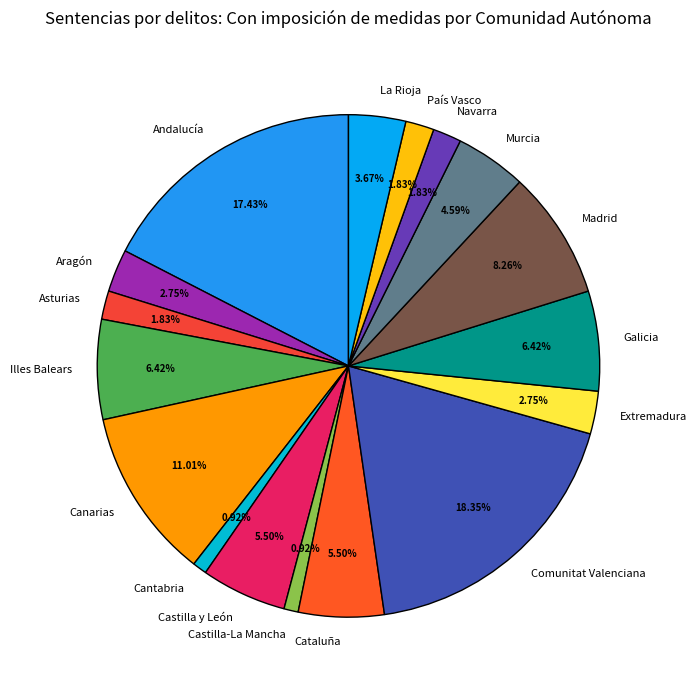

What is the ratio of the value at Castilla-La Mancha to the value at Madrid?

0.1